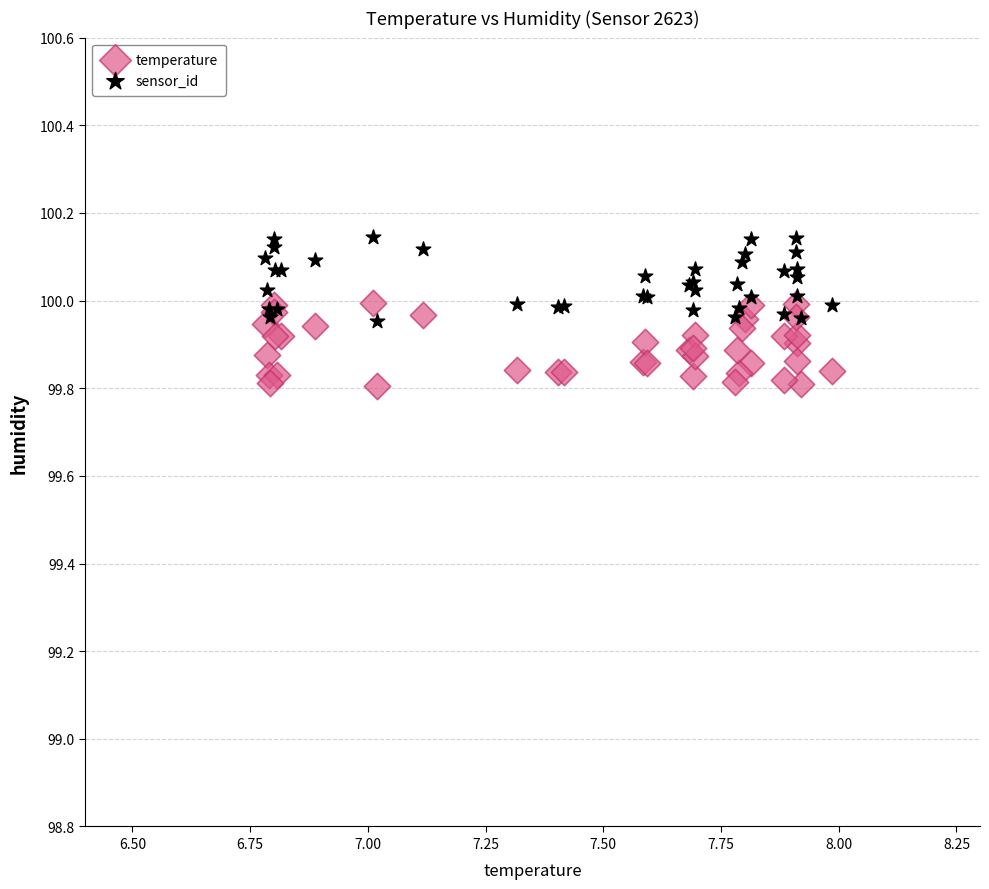

What is the X range (max minus min) for the scatter plot?

1.2